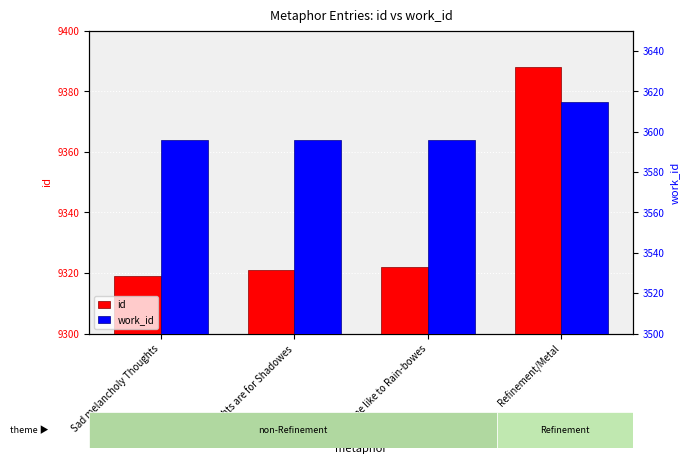

What is the difference between the highest and lowest values at Thoughts are for Shadowes?

5725